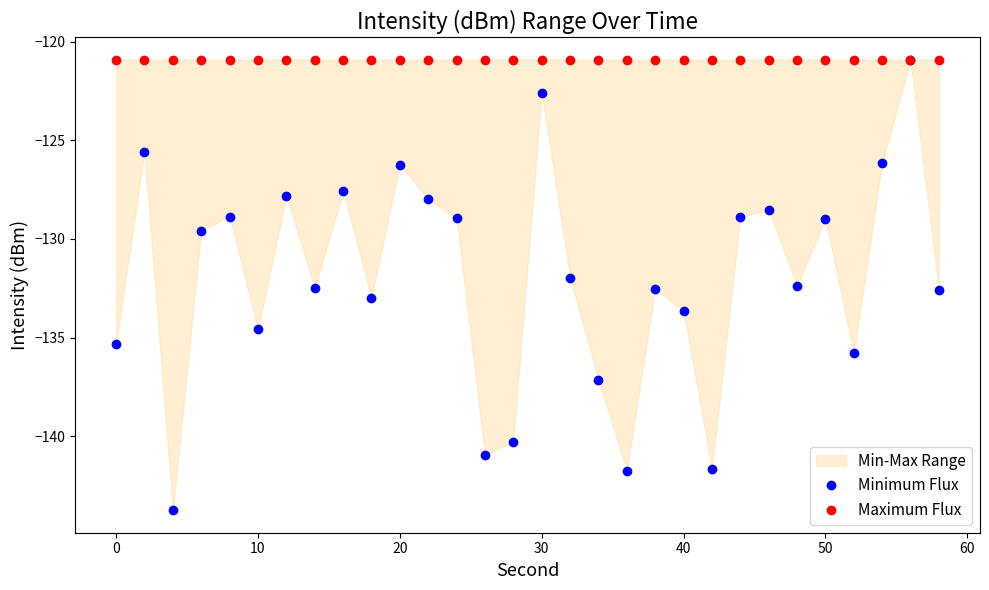

Which series has the largest total across all categories?

Maximum Flux